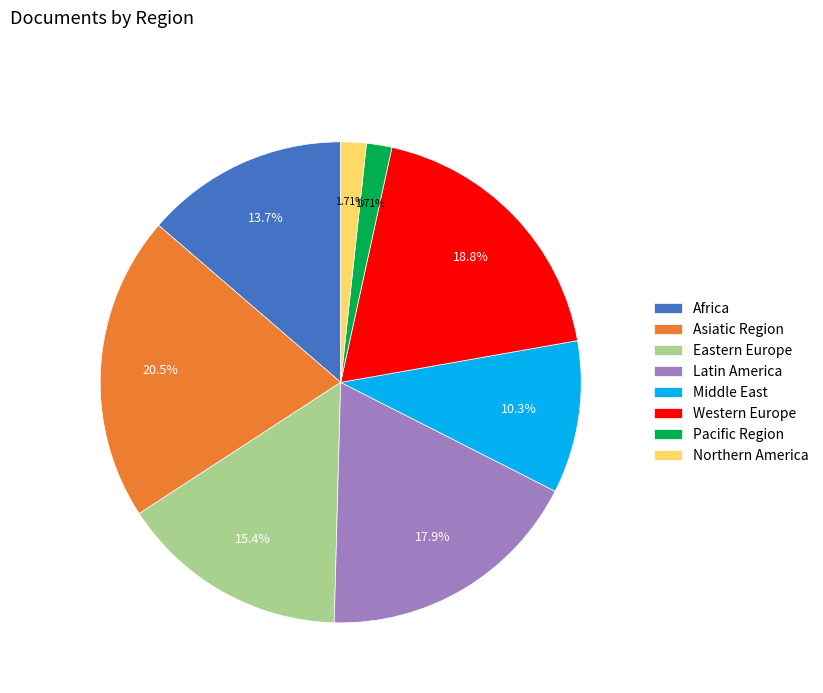

To the nearest percent, what percentage of the pie is Africa?

14%